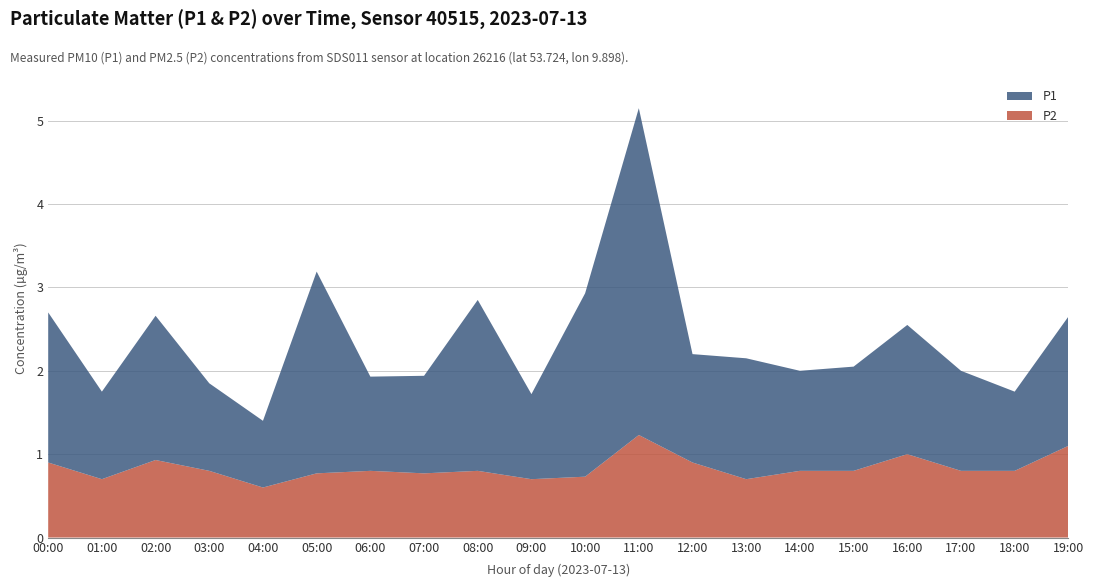

Reading right to left, what are all the values shown in this chart?

P1: 19:00=1.6	18:00=0.9	17:00=1.2	16:00=1.6	15:00=1.2	14:00=1.2	13:00=1.4	12:00=1.3	11:00=3.9	10:00=2.2	09:00=1.0	08:00=2.0	07:00=1.2	06:00=1.1	05:00=2.4	04:00=0.8	03:00=1.1	02:00=1.7	01:00=1.1	00:00=1.8
P2: 19:00=1.1	18:00=0.8	17:00=0.8	16:00=1.0	15:00=0.8	14:00=0.8	13:00=0.7	12:00=0.9	11:00=1.2	10:00=0.7	09:00=0.7	08:00=0.8	07:00=0.8	06:00=0.8	05:00=0.8	04:00=0.6	03:00=0.8	02:00=0.9	01:00=0.7	00:00=0.9